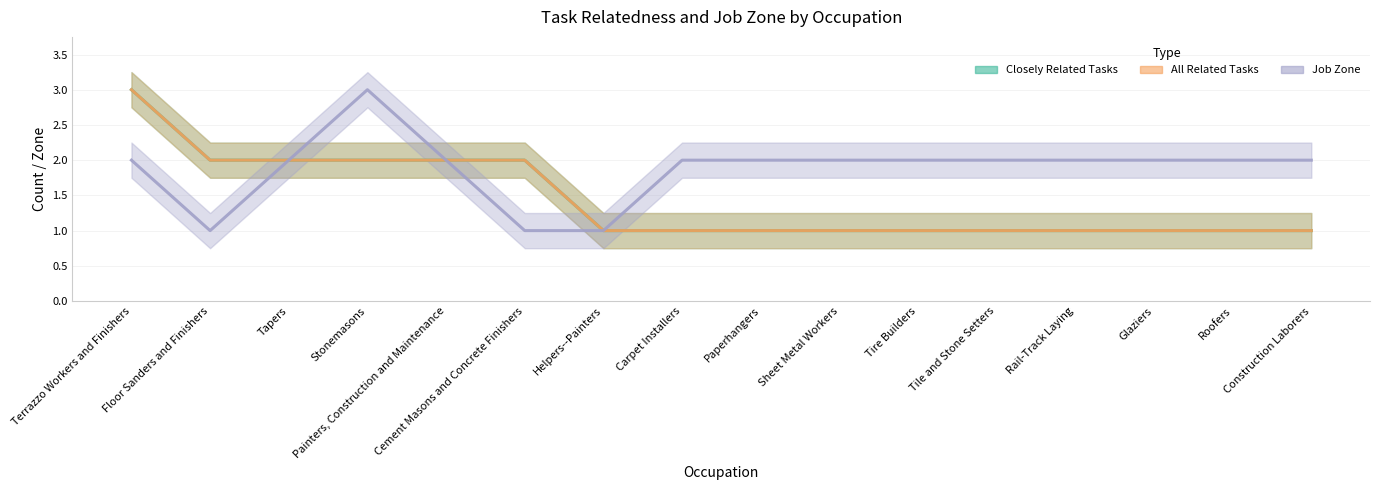

What is the label of the 3rd point from the left?

Tapers